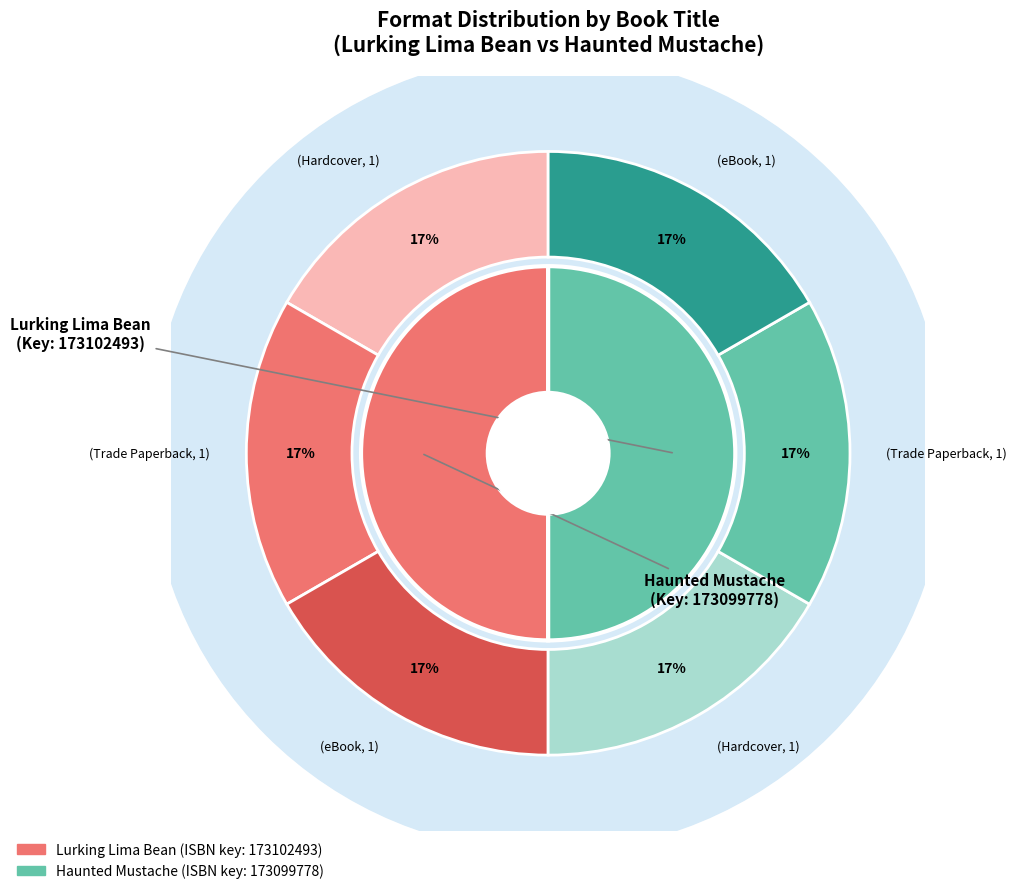

Count the number of slices in the pie.

6